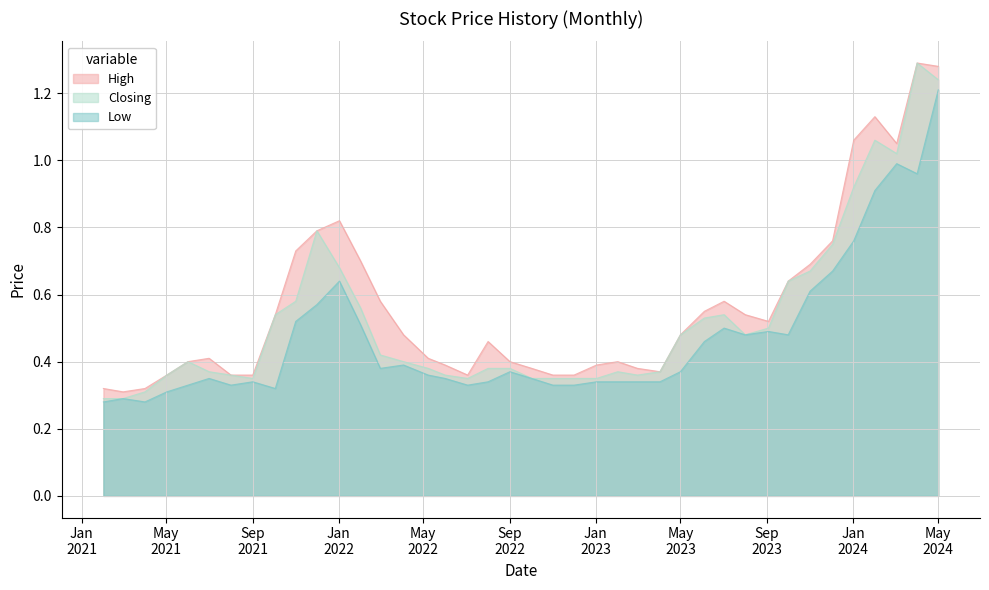

Where is the first local minimum for High?

01/03/2021